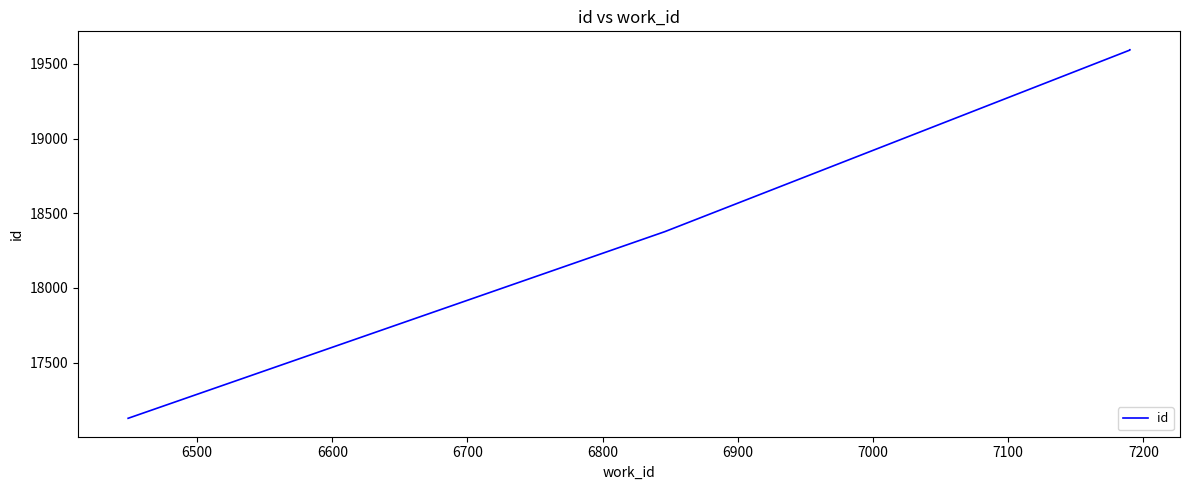

True or false: the data has more than 2 interior local peaks.

False